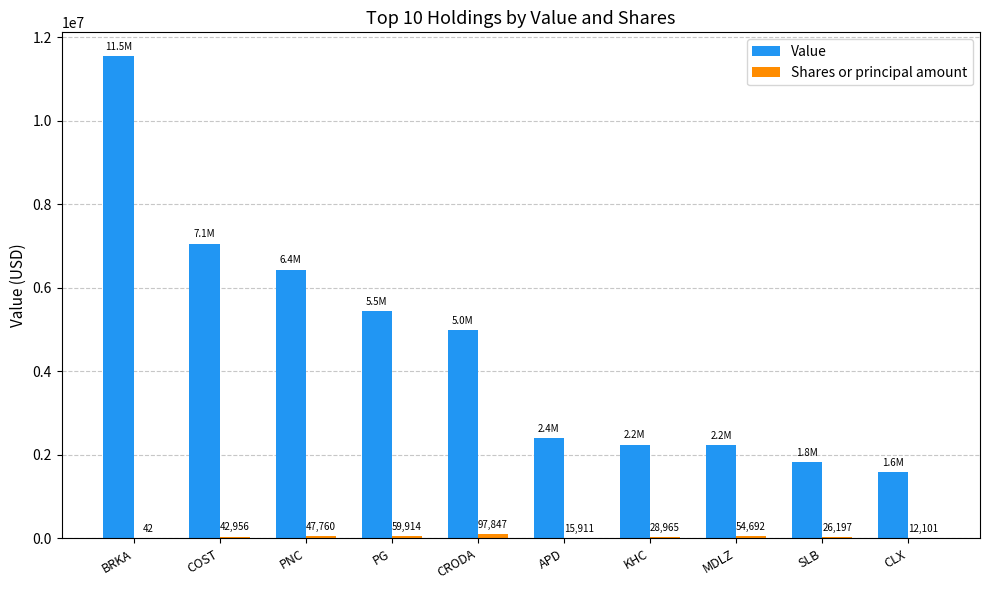

How many series are shown in this chart?

2